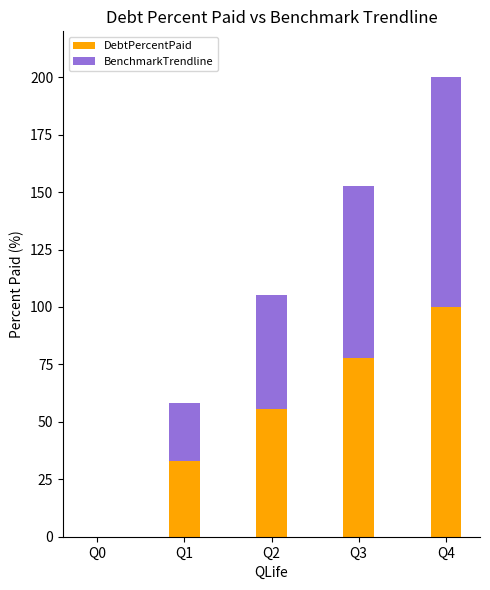

Which category has the highest value in the DebtPercentPaid series?

Q4